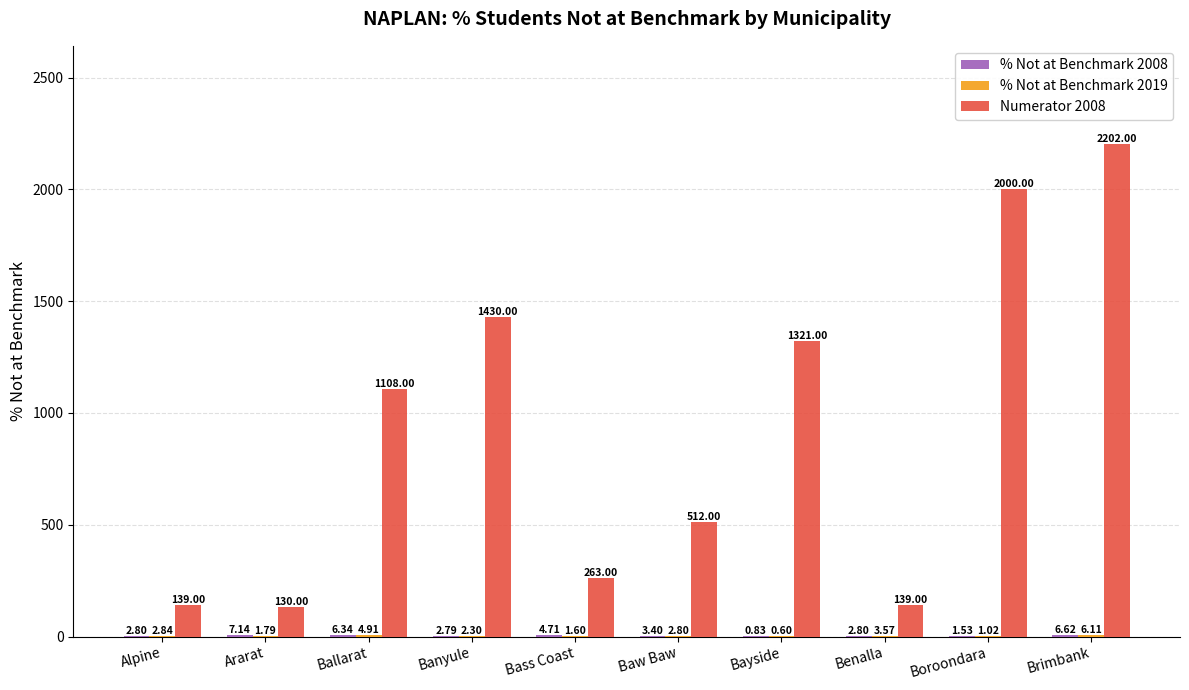

What is the sum of all Numerator 2008 values?

9244.0